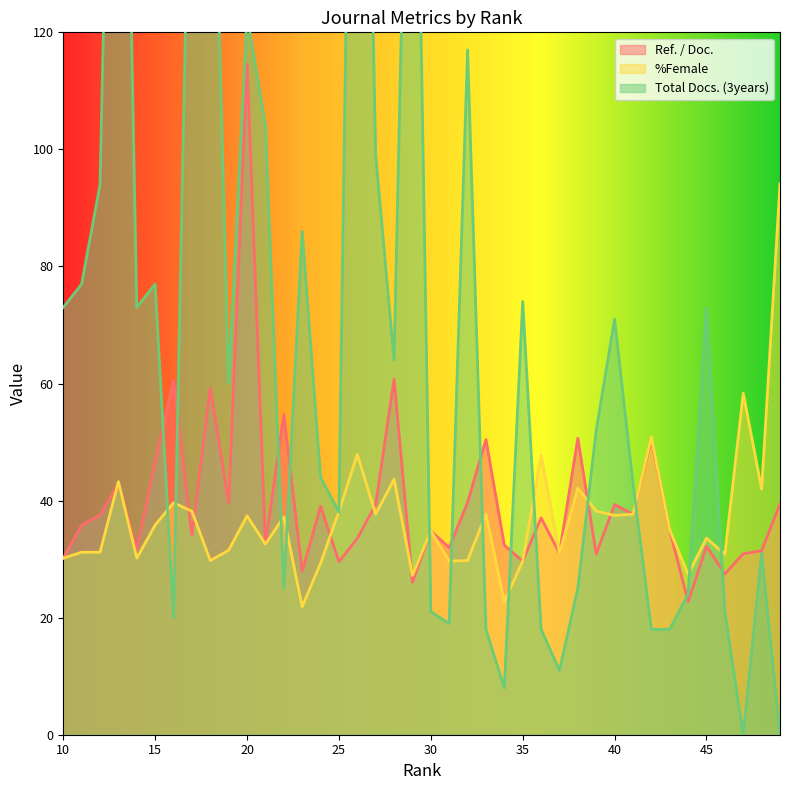

What are all the series names shown in the legend?

Ref. / Doc., %Female, Total Docs. (3years)